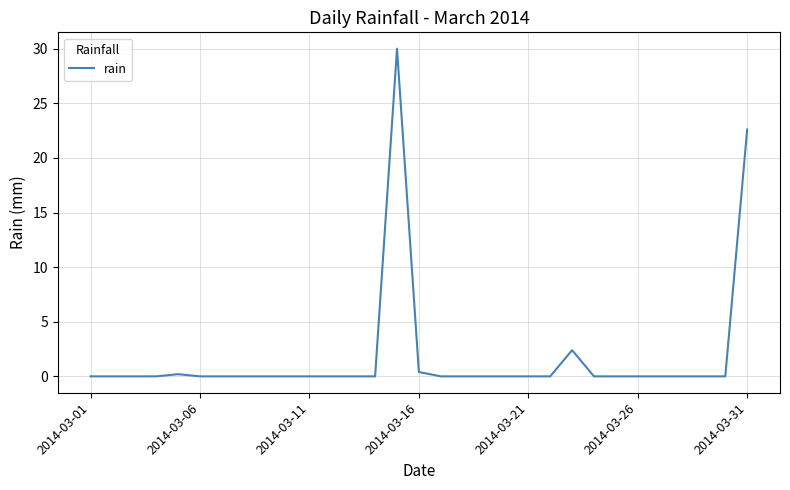

What is the greatest value displayed?

30.0